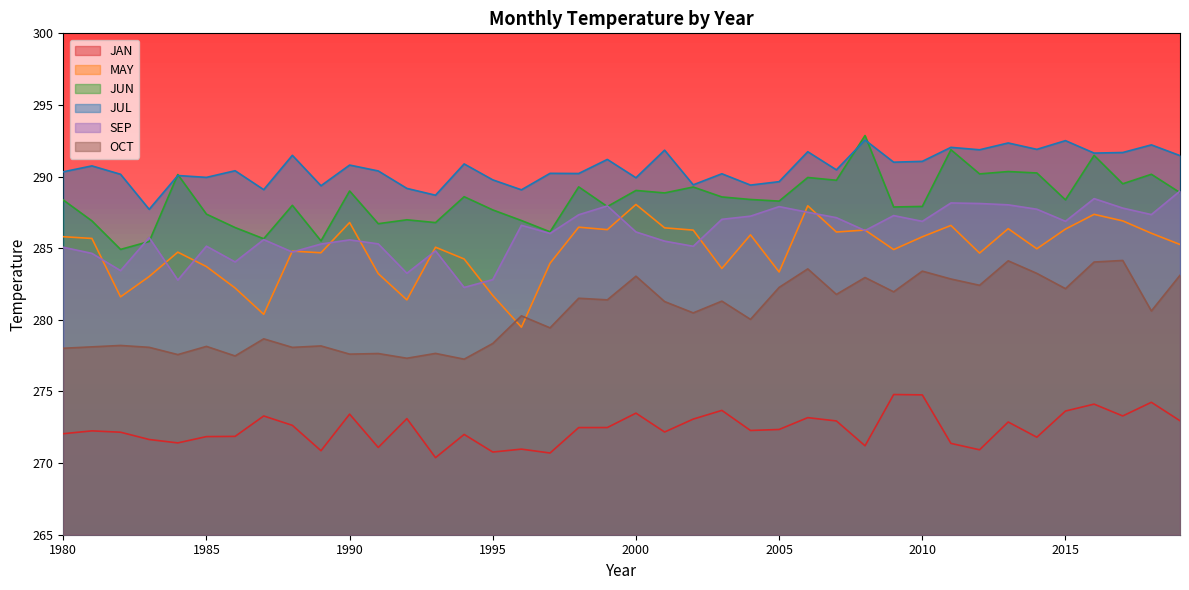

How many lines are shown in the chart?

6